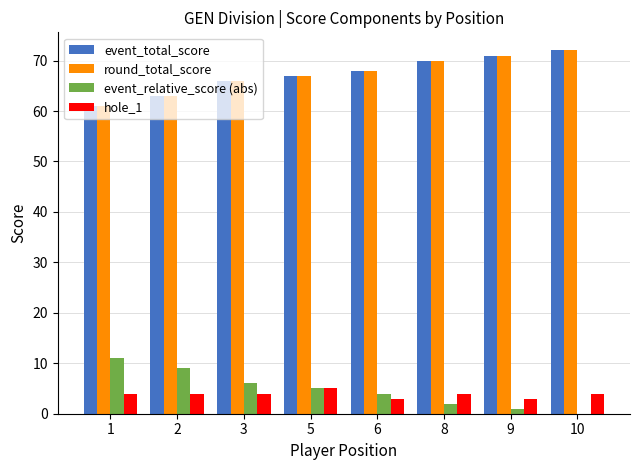

How many data points does each series have?

8